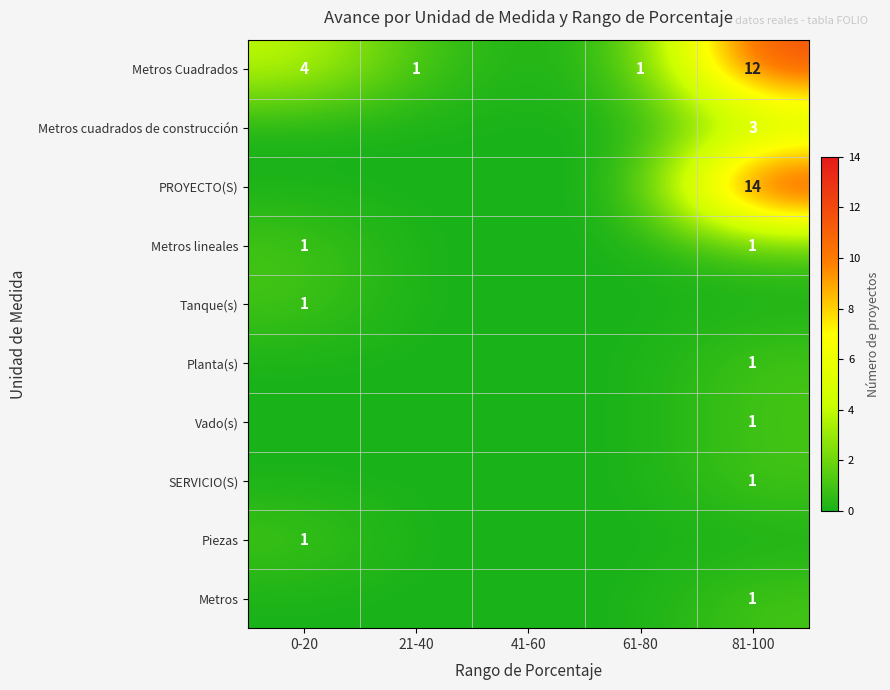

What is the difference between the maximum and minimum values in the Metros series?

1